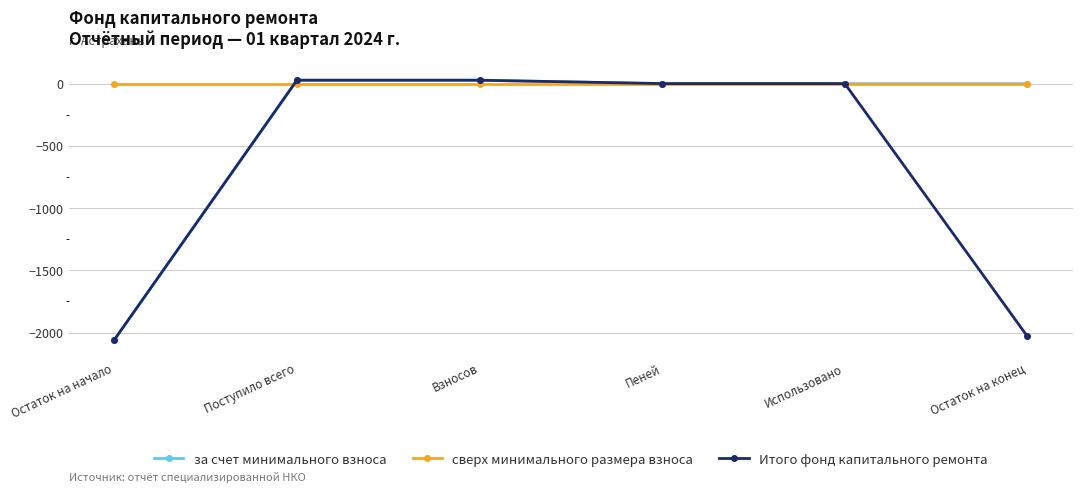

What is the spread (max minus min) of values at Остаток на конец?

2031.6